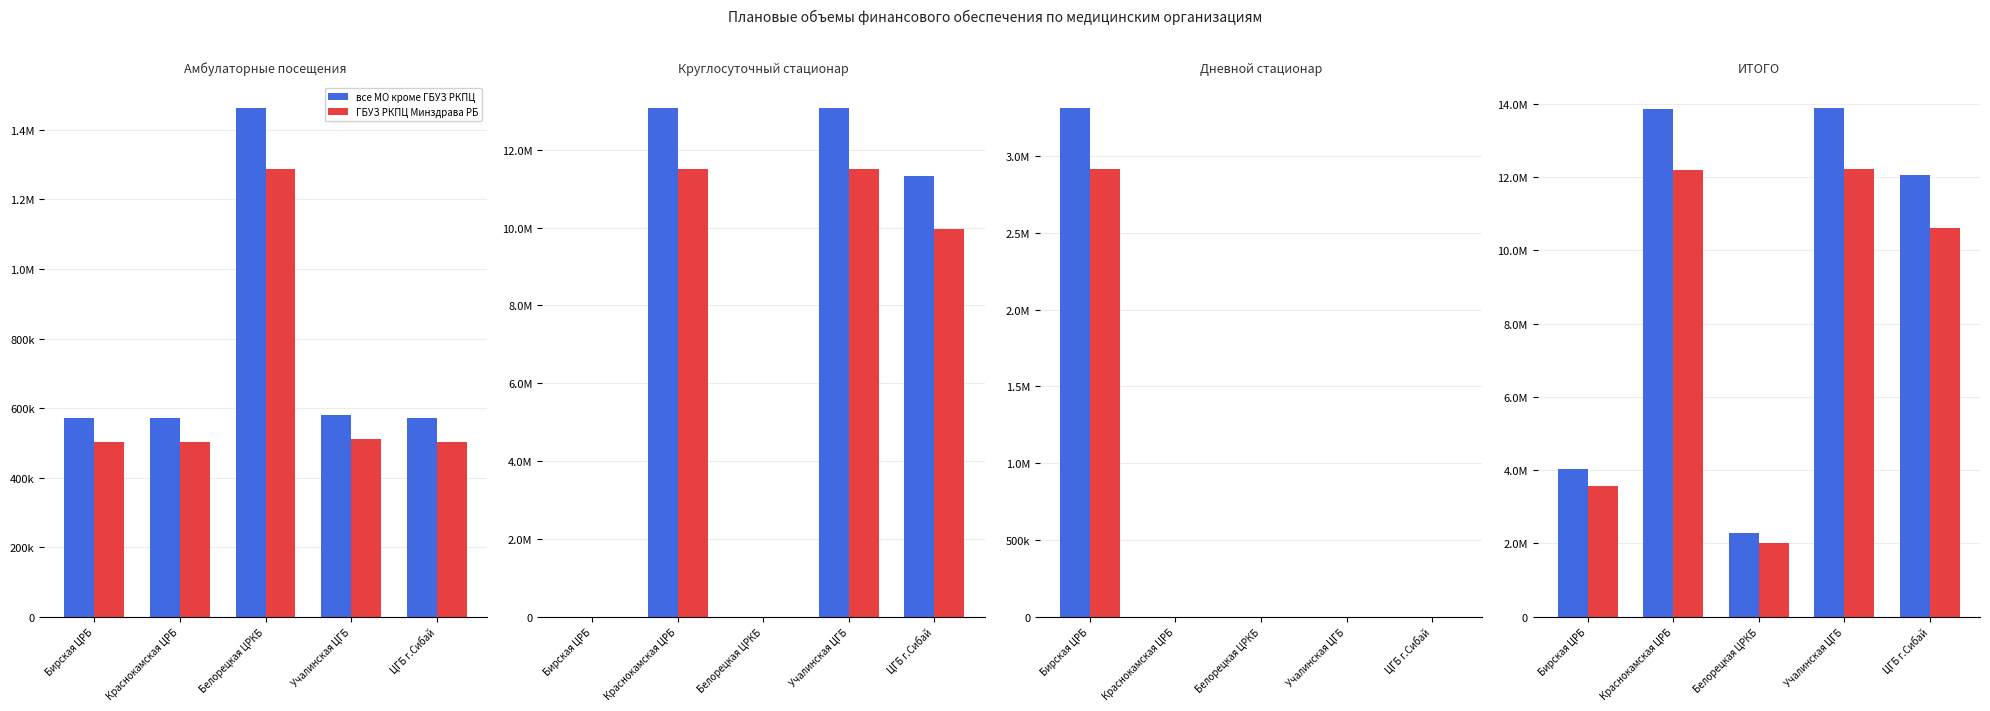

List the labels in order of все МО кроме ГБУЗ РКПЦ value, smallest first.

Белорецкая ЦРКБ, Бирская ЦРБ, ЦГБ г.Сибай, Краснокамская ЦРБ, Учалинская ЦГБ